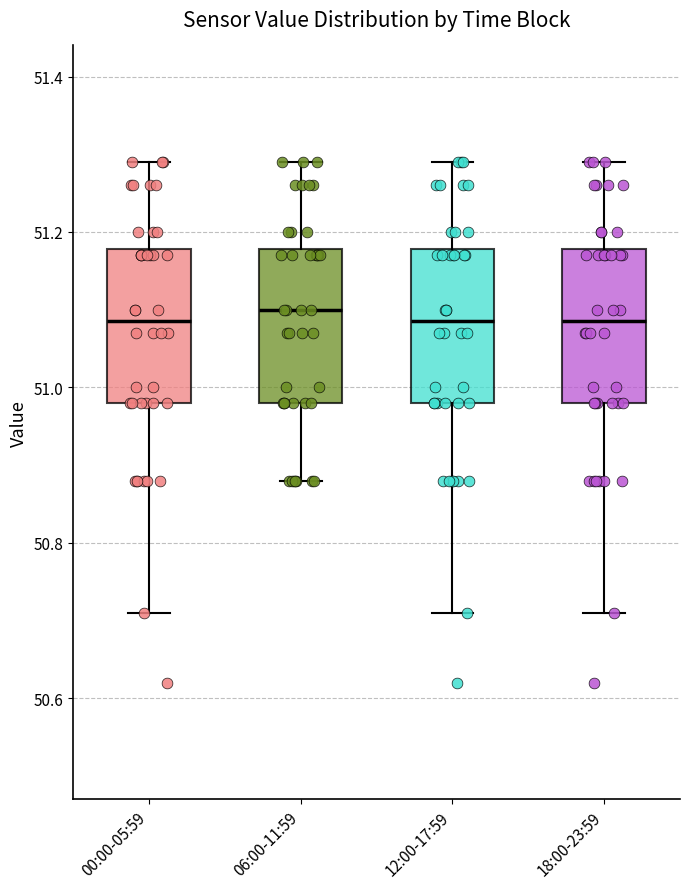

Reading left to right, transcribe this box plot: for each box, give where its median line is, the range the box spans, and where its two whiskers end, as read against the y-axis. The values are not printed on the chart, so give them approximately, as read against the axis.

00:00-05:59: median 51.08, box 50.98 to 51.18, whiskers 50.72 to 51.30
06:00-11:59: median 51.10, box 50.98 to 51.18, whiskers 50.88 to 51.30
12:00-17:59: median 51.08, box 50.98 to 51.18, whiskers 50.72 to 51.30
18:00-23:59: median 51.08, box 50.98 to 51.18, whiskers 50.72 to 51.30